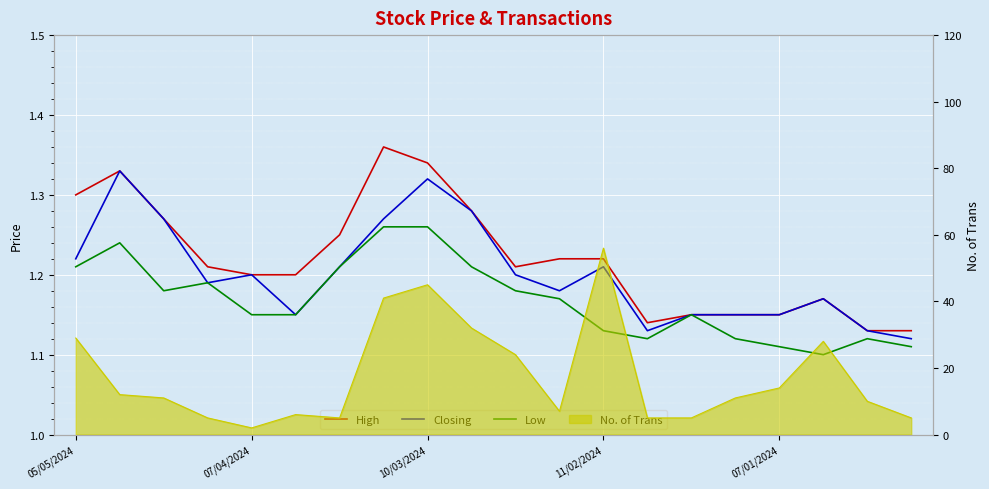

True or false: Low and Closing cross at least once.

False